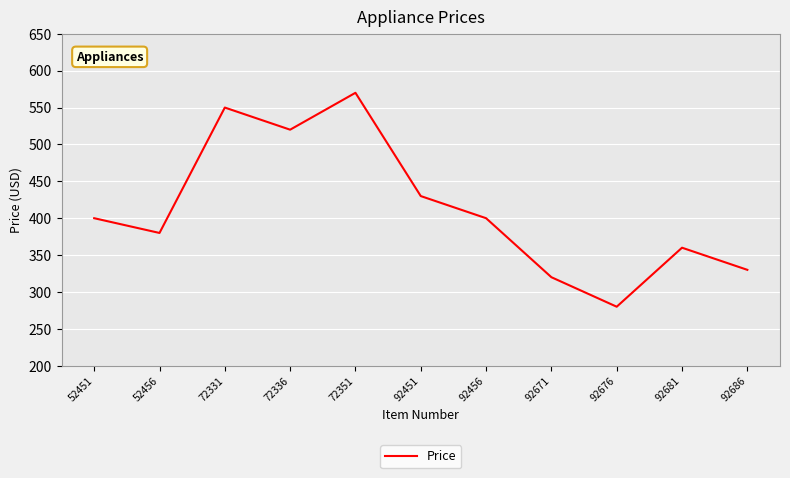

What is the difference between the second highest and second lowest values?

230.0